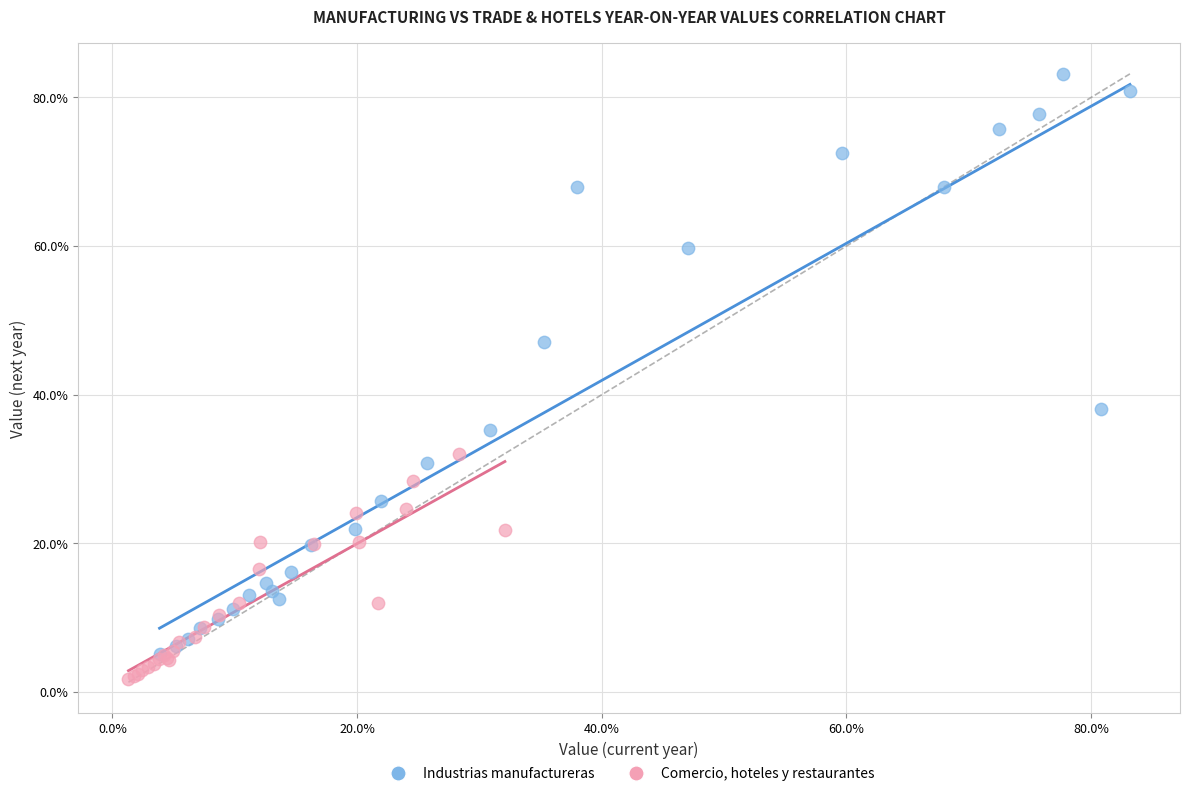

Which series has the largest Y range (max minus min)?

Industrias manufactureras